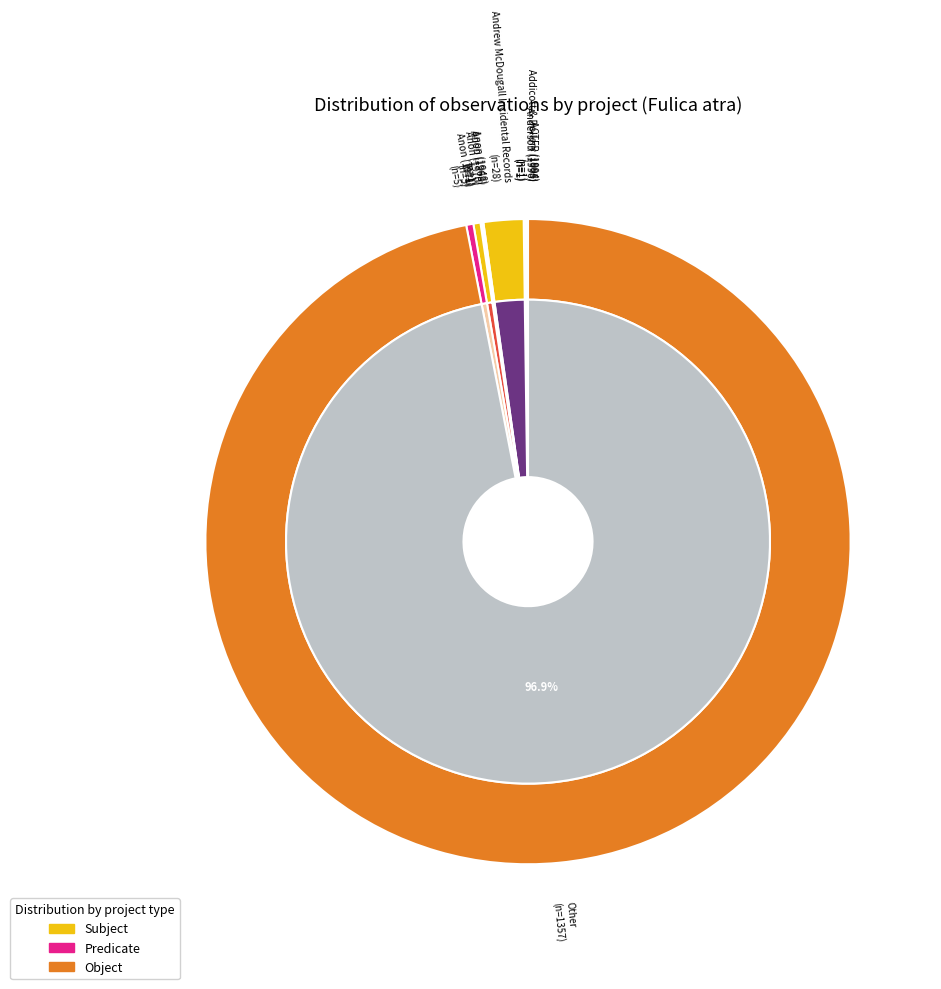

True or false: Anderson accounts for 1% of the total.

False